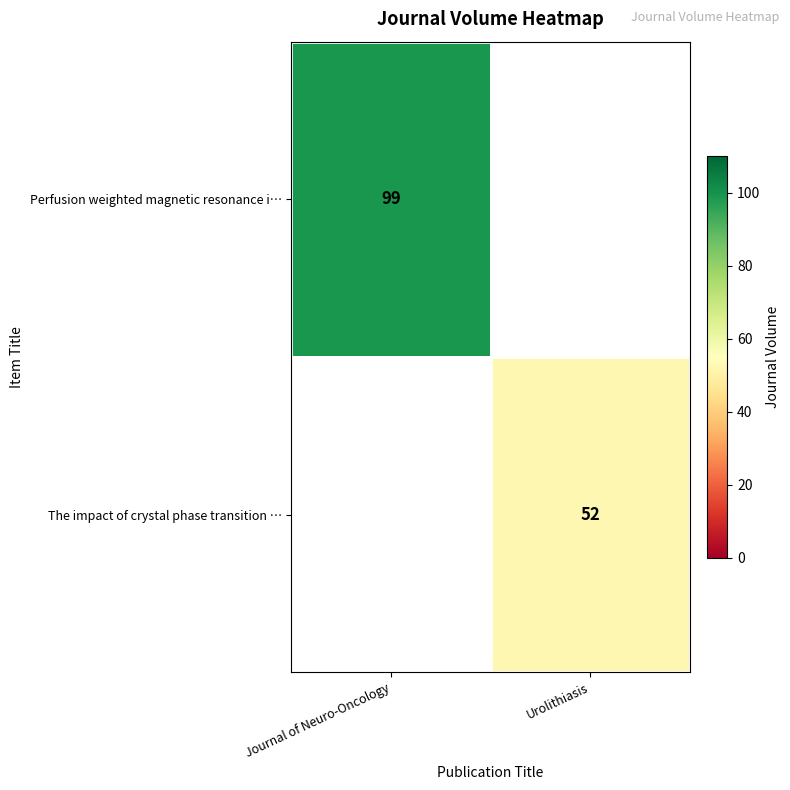

Is it true that The impact of crystal phase transition … equals 82 at Urolithiasis?

False